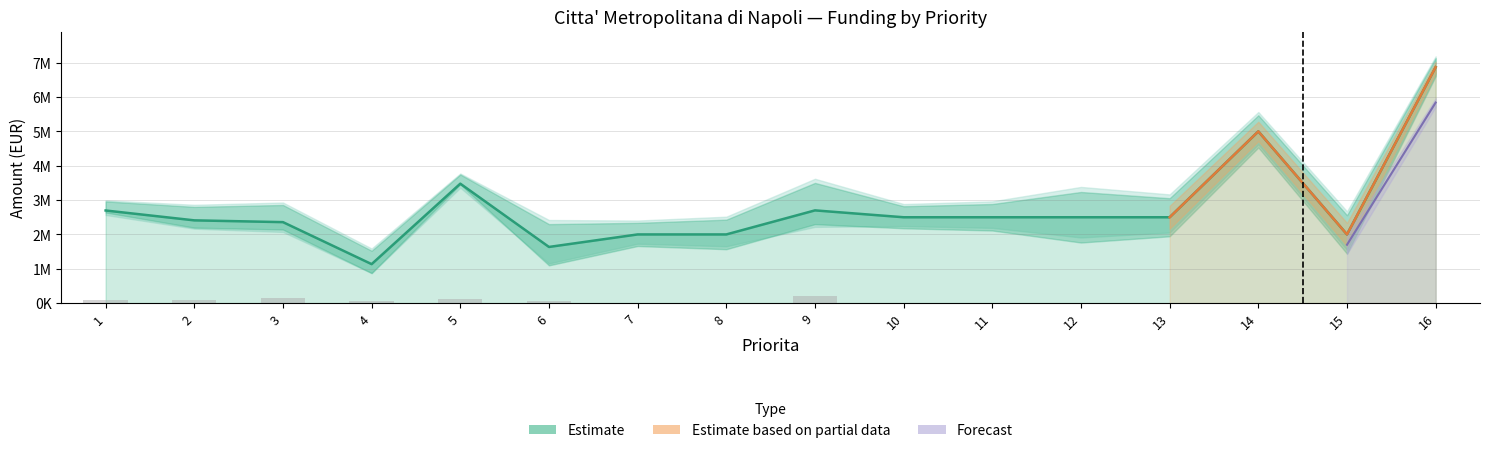

The value of importo_cofinanziamento at 5 is 122512. True or false?

True